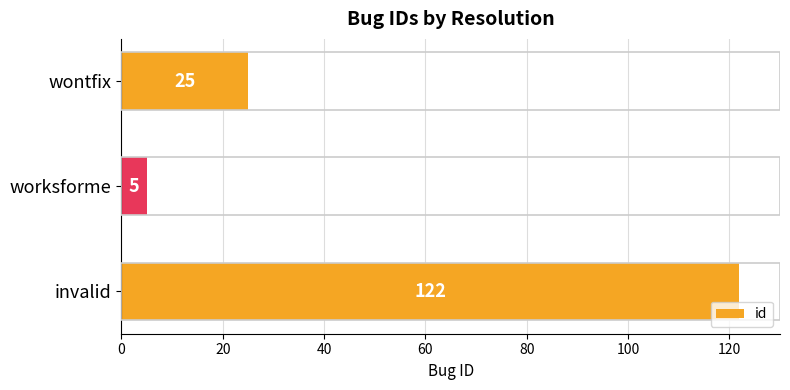

Approximately how many times larger is the value at invalid compared to wontfix?

4.9